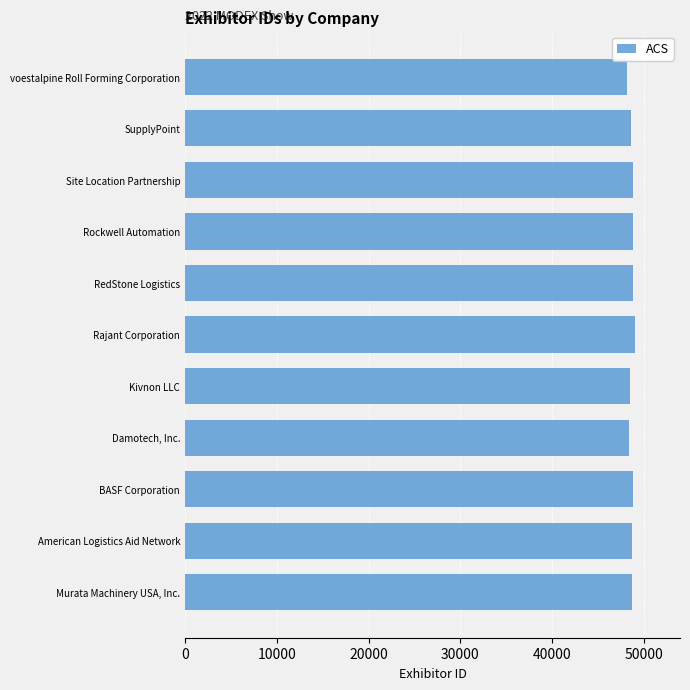

How many values are below 48715?

5